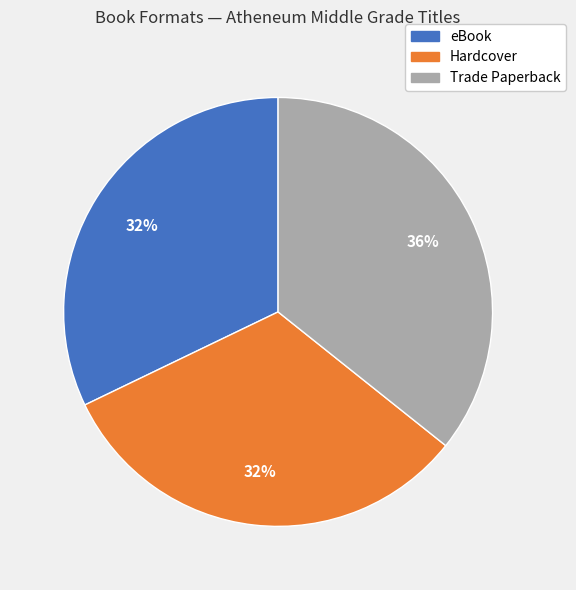

Which has a higher value, Trade Paperback or Hardcover?

Trade Paperback